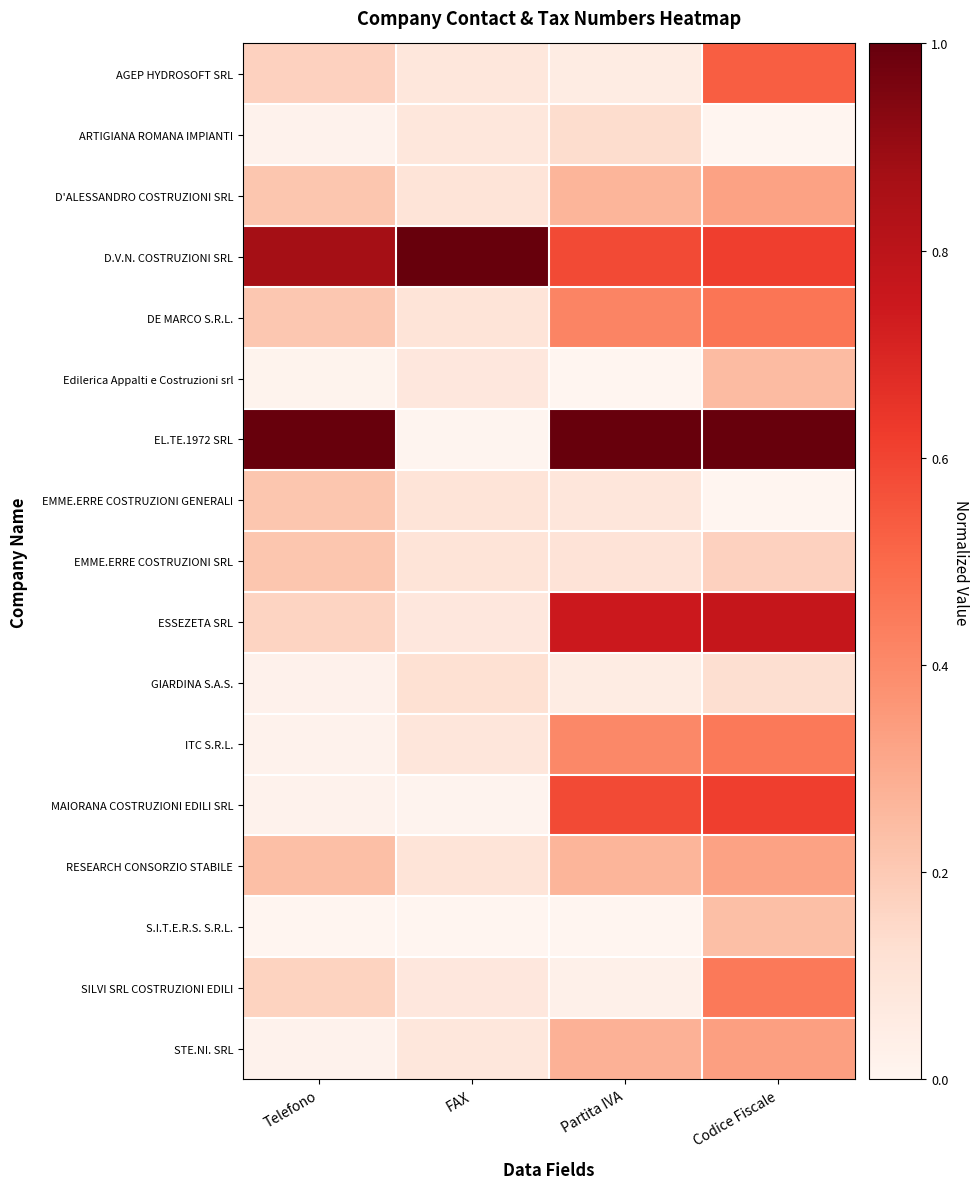

At which category does the chart reach its peak across all series?

FAX